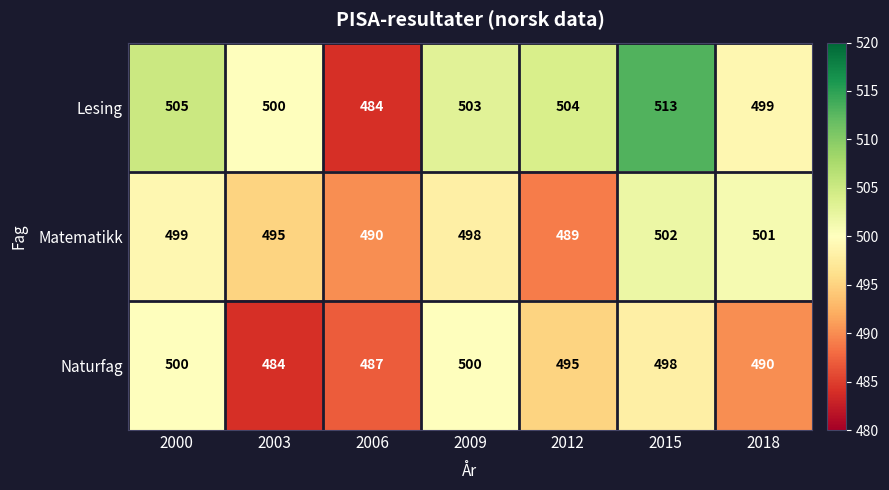

Rank the series by their average value, from lowest to highest.

Naturfag, Matematikk, Lesing